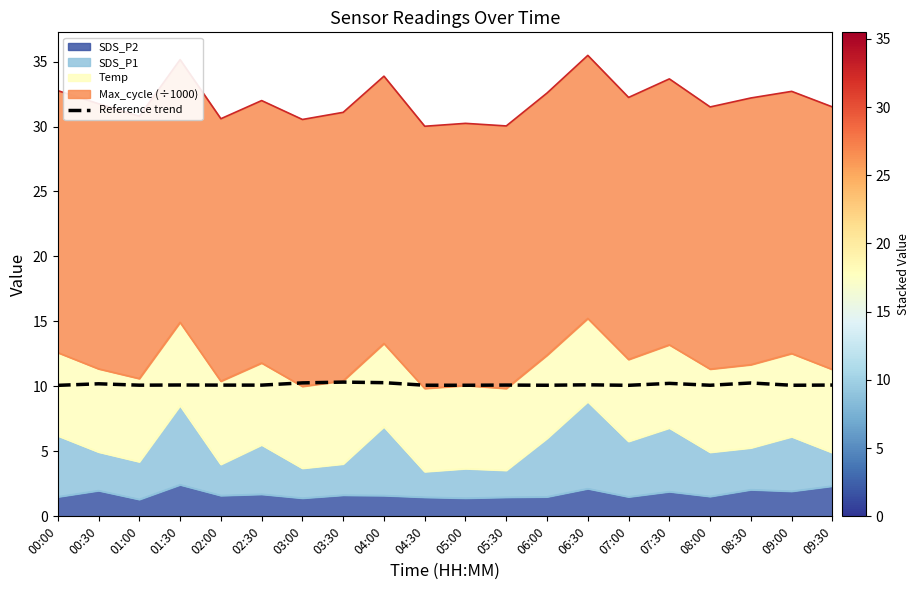

What position from the right is 05:30?

9